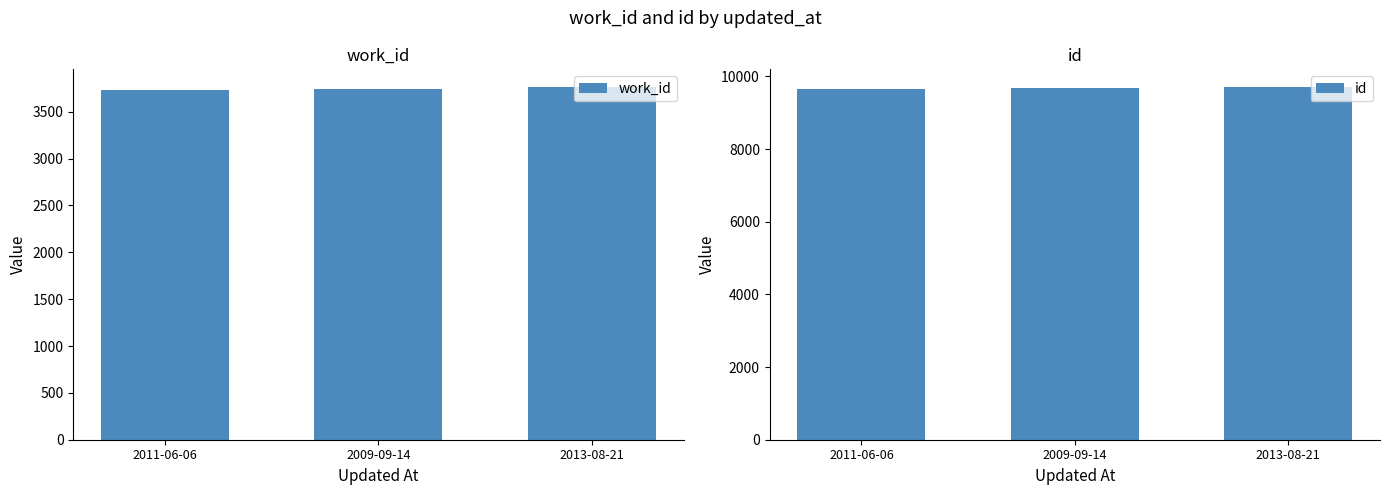

List the labels in order of id value, largest first.

2013-08-21, 2009-09-14, 2011-06-06